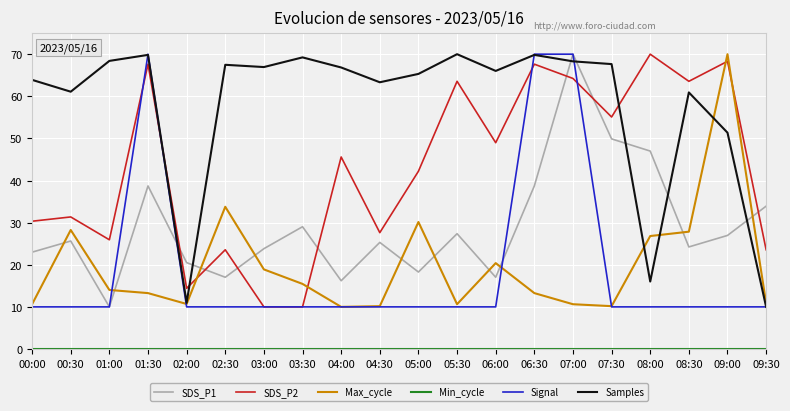

True or false: Samples and SDS_P2 cross at least once.

True